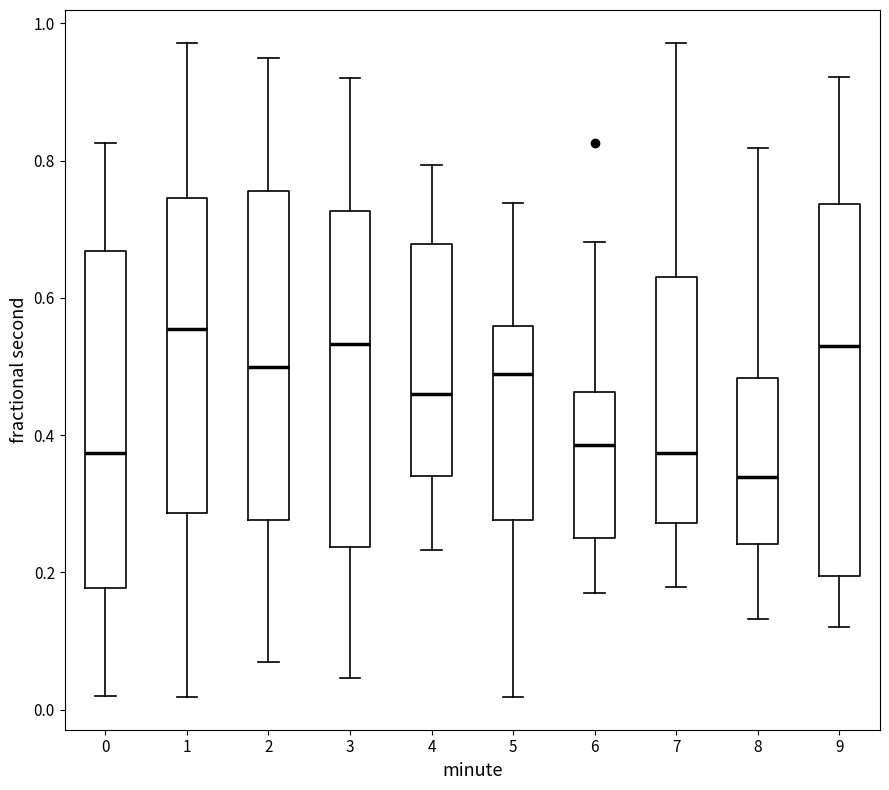

Reading left to right, transcribe this box plot: for each box, give where its median line is, the range the box spans, and where its two whiskers end, as read against the y-axis. The values are not printed on the chart, so give them approximately, as read against the axis.

0: median 0.38, box 0.18 to 0.66, whiskers 0.02 to 0.82
1: median 0.56, box 0.28 to 0.74, whiskers 0.02 to 0.98
2: median 0.50, box 0.28 to 0.76, whiskers 0.06 to 0.94
3: median 0.54, box 0.24 to 0.72, whiskers 0.04 to 0.92
4: median 0.46, box 0.34 to 0.68, whiskers 0.24 to 0.80
5: median 0.48, box 0.28 to 0.56, whiskers 0.02 to 0.74
6: median 0.38, box 0.26 to 0.46, whiskers 0.16 to 0.68
7: median 0.38, box 0.28 to 0.64, whiskers 0.18 to 0.98
8: median 0.34, box 0.24 to 0.48, whiskers 0.14 to 0.82
9: median 0.52, box 0.20 to 0.74, whiskers 0.12 to 0.92